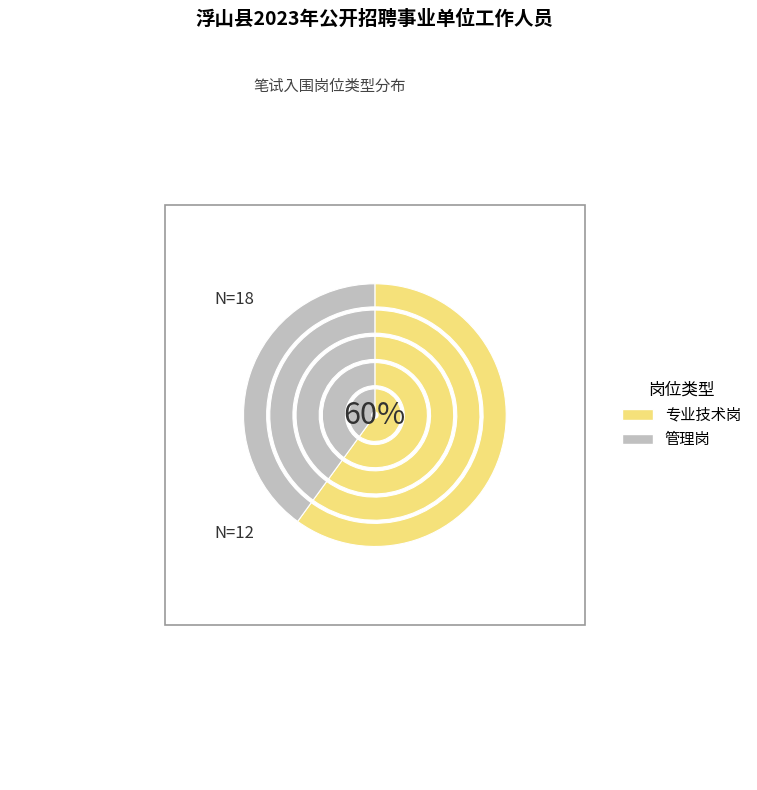

To the nearest percent, what is the difference between the 专业技术岗 and 管理岗 slice percentages?

20%